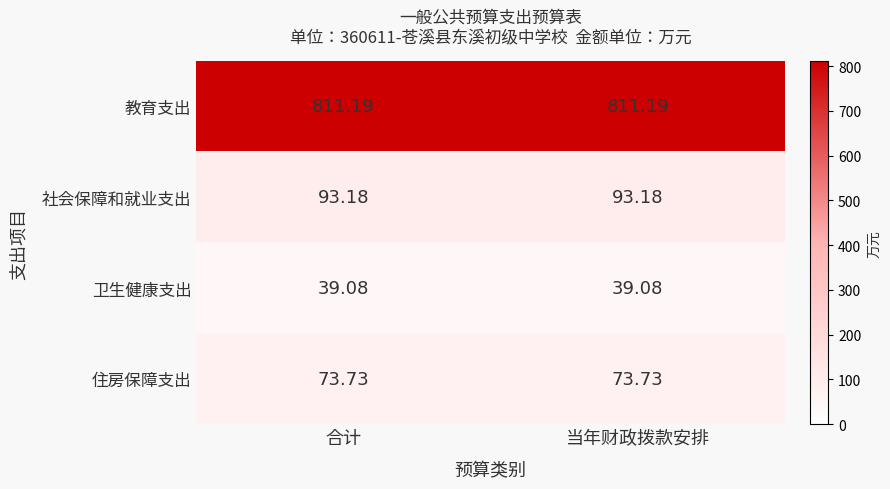

How many data points does each series have?

2